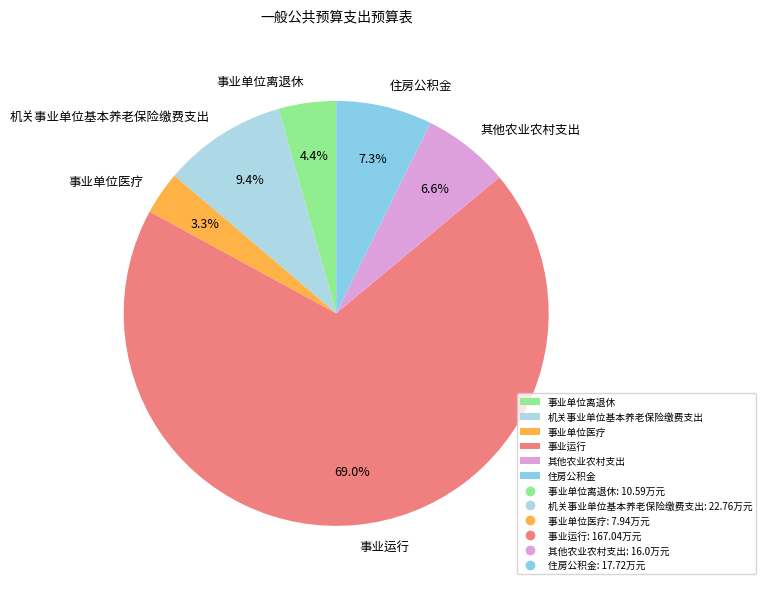

Which has a higher value, 事业运行 or 住房公积金?

事业运行